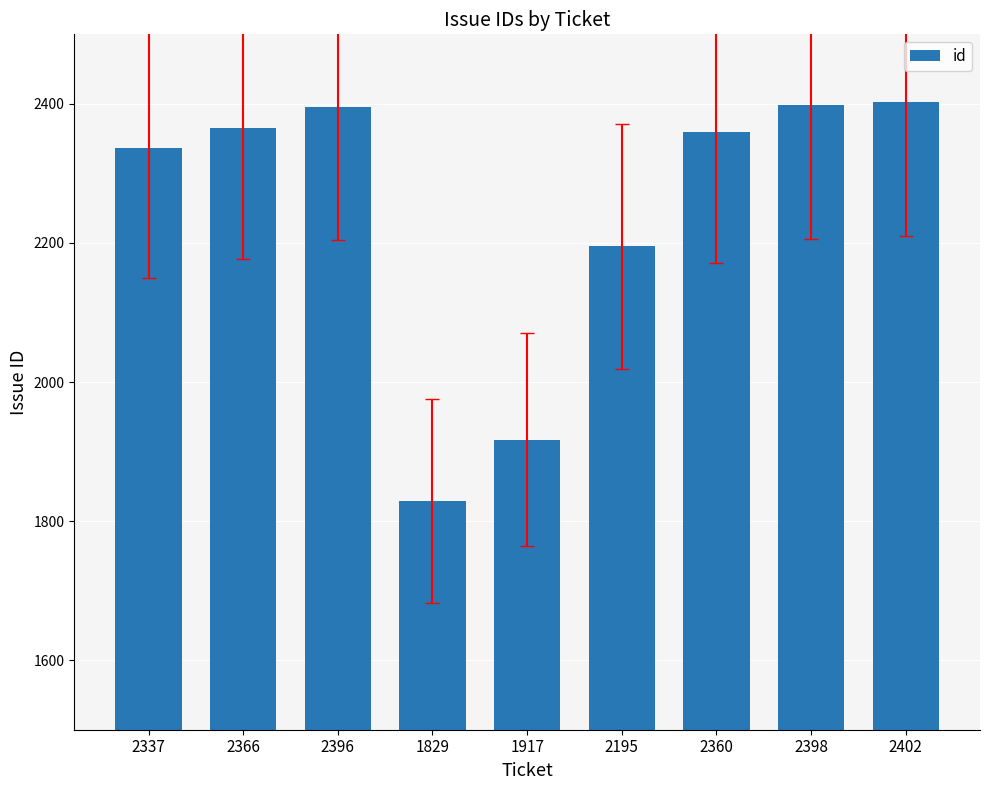

What is the label of the 6th bar from the left?

2195